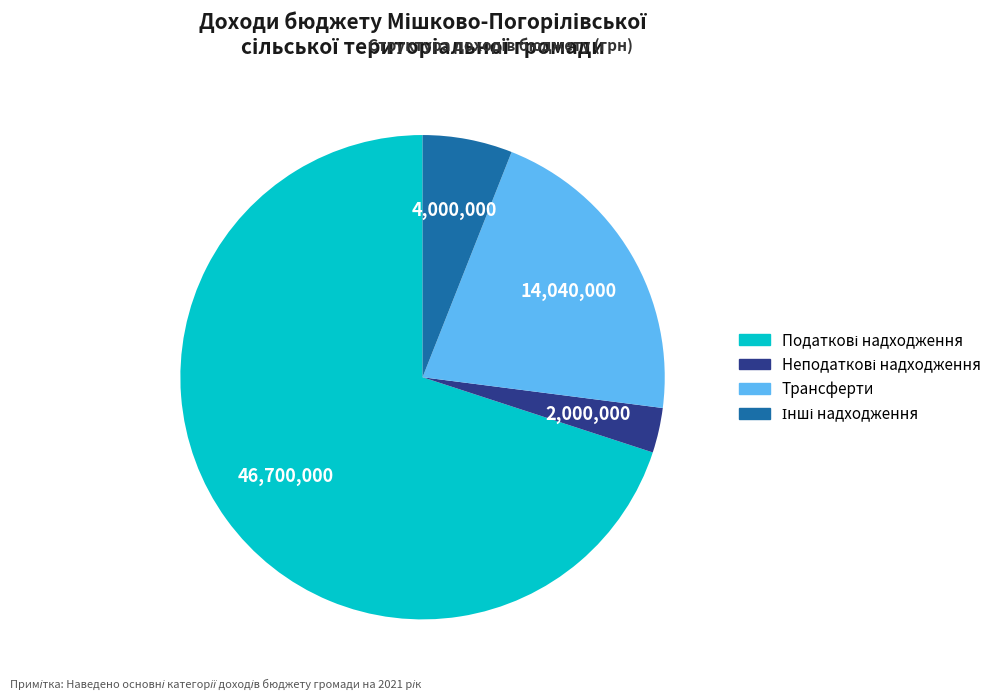

The Трансферти slice represents 28% of the pie. True or false?

False